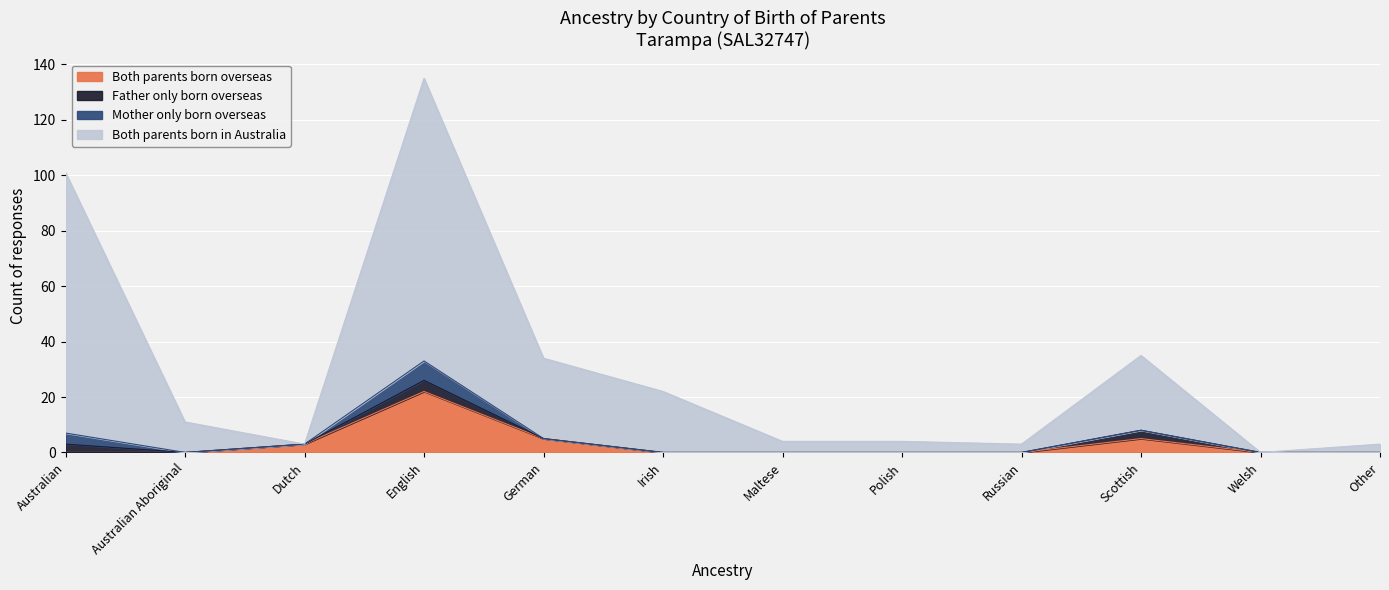

Is it true that Both parents born overseas equals 0 at Polish?

True